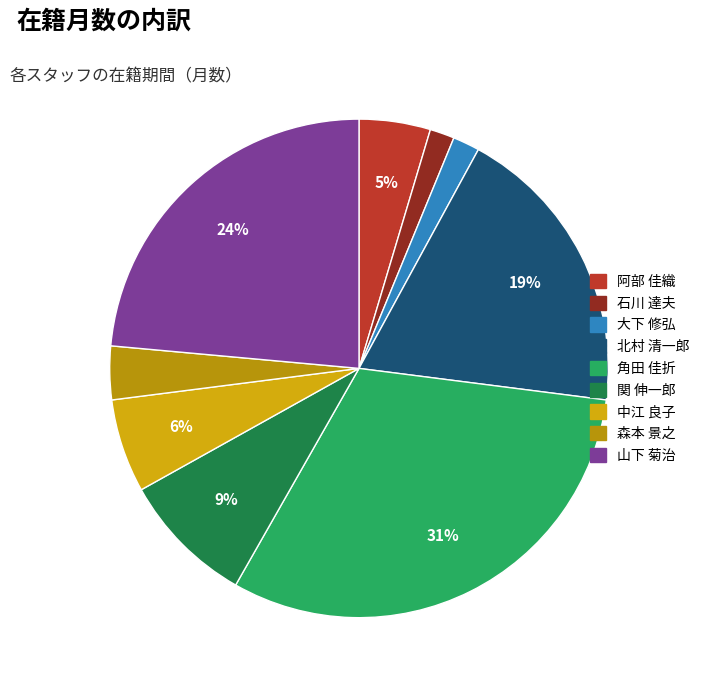

Is there a majority slice in this chart?

No